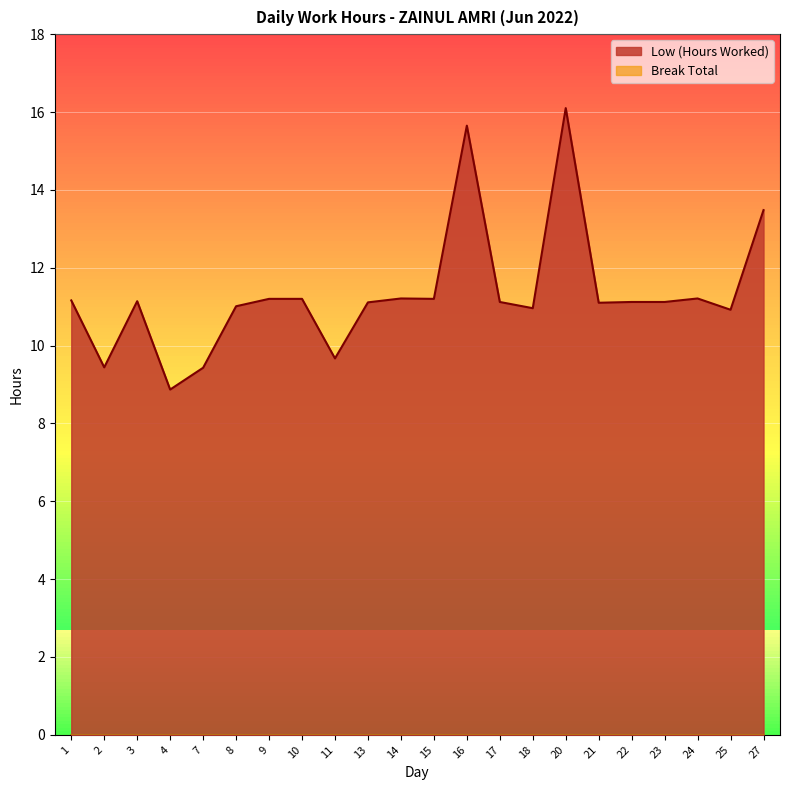

Approximately how many times larger is the value at 23 compared to 10?

1.0